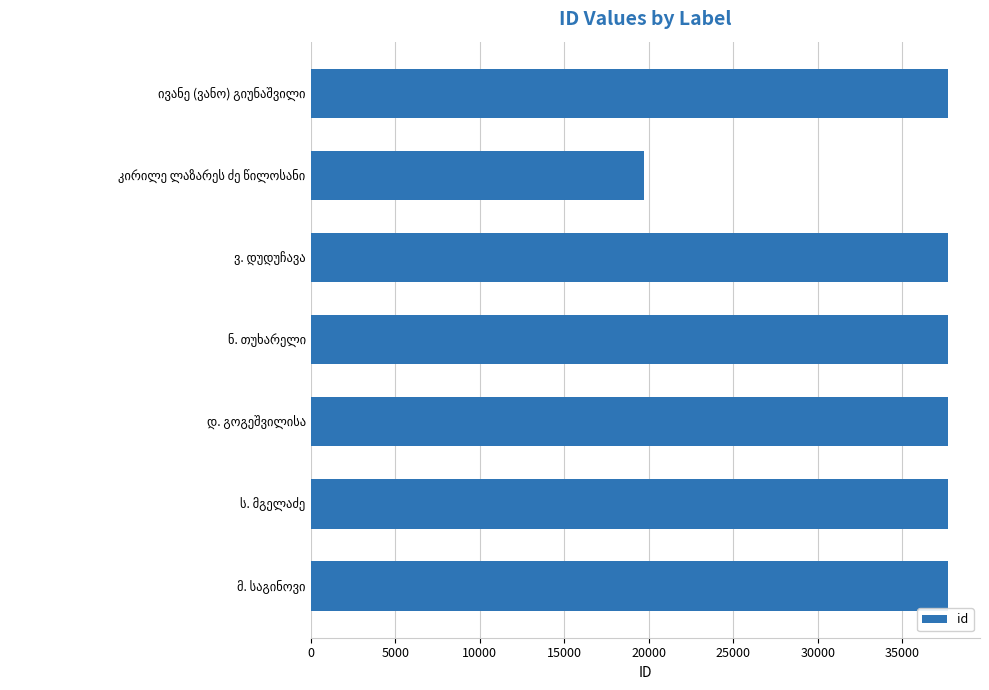

What is the difference between the second highest and minimum values?

17984